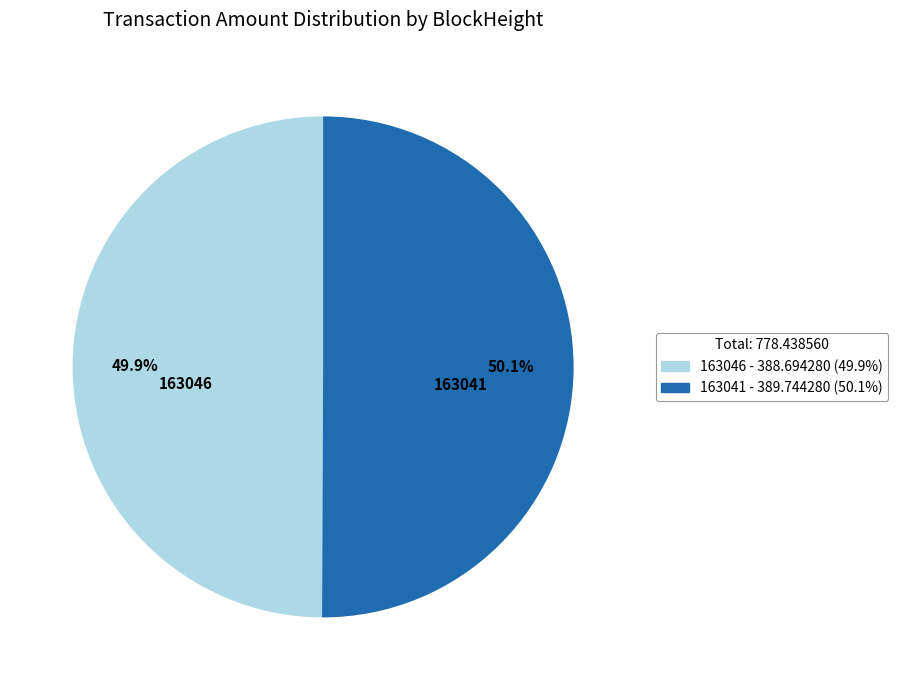

Do 163041 and 163046 together represent more than half of the pie?

Yes